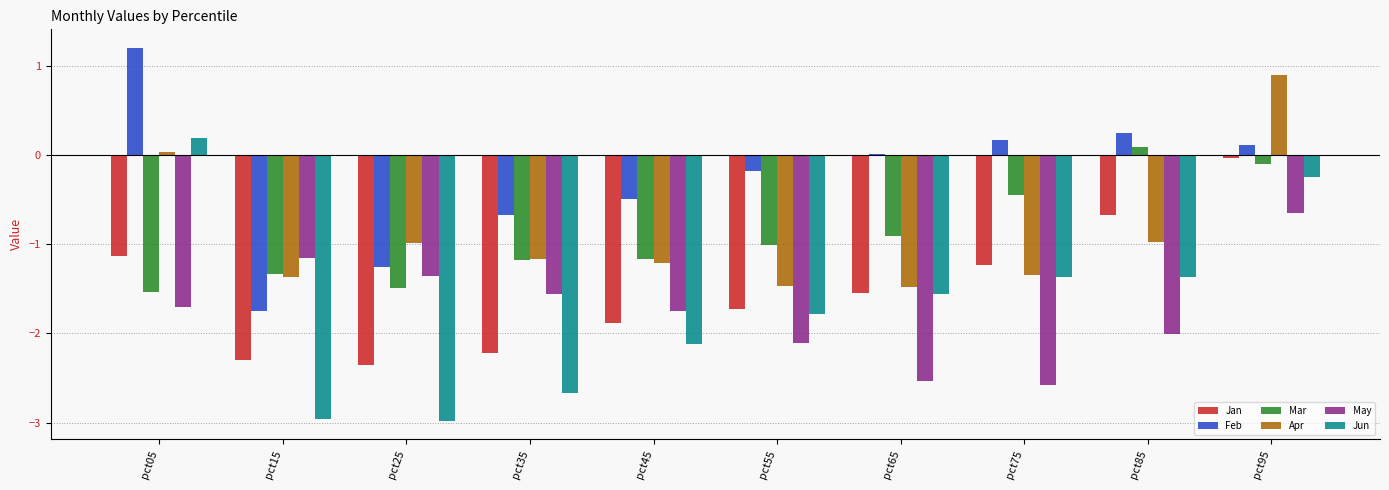

Which category has the highest value in the Mar series?

pct85